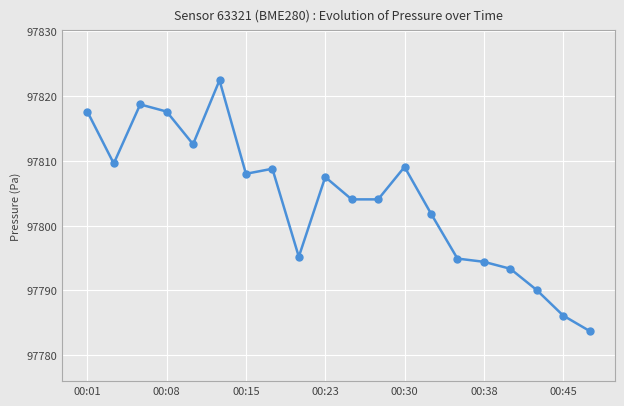

What is the sum of all values?

1956079.2